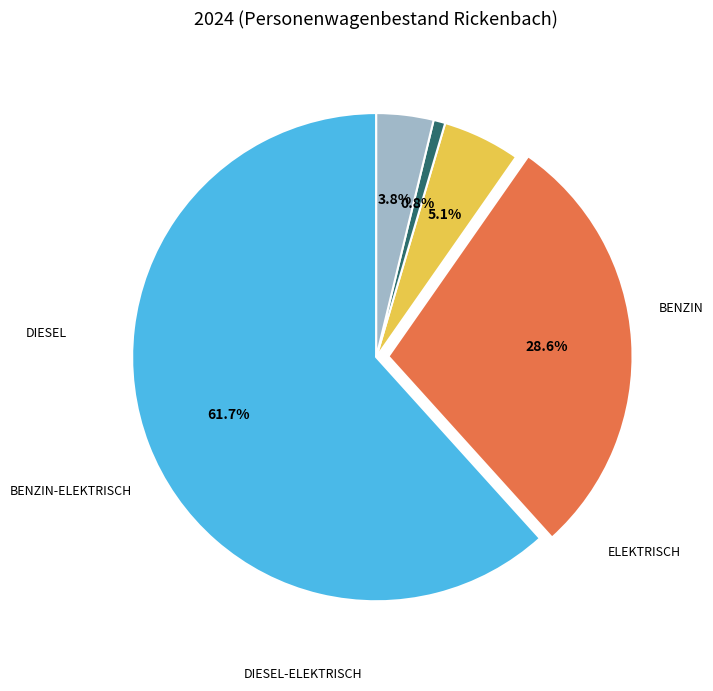

Does any single category account for the majority?

Yes